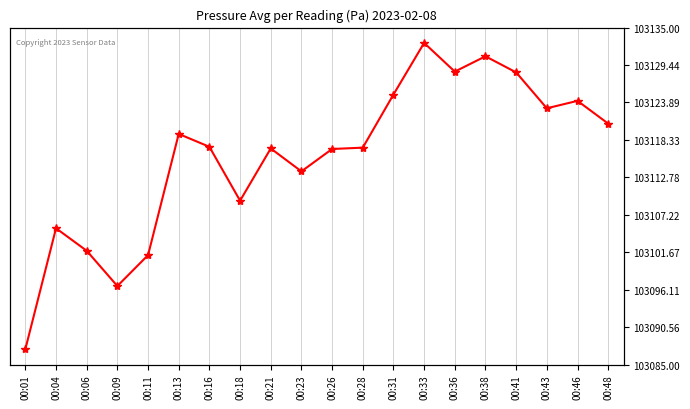

Which has a higher value, 00:43 or 00:04?

00:43